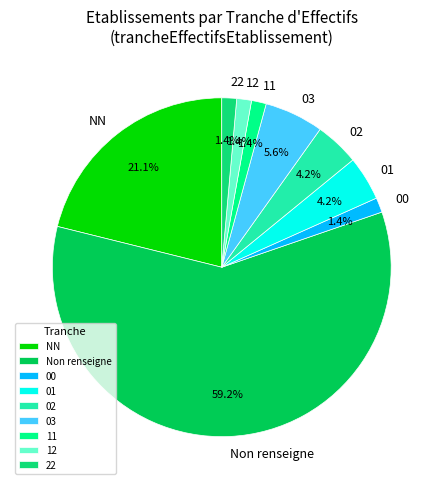

Which slice represents more than half of the pie?

Non renseigne